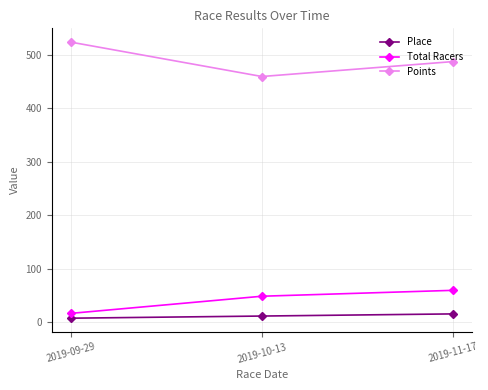

At which category is the sum across all series the highest?

2019-11-17